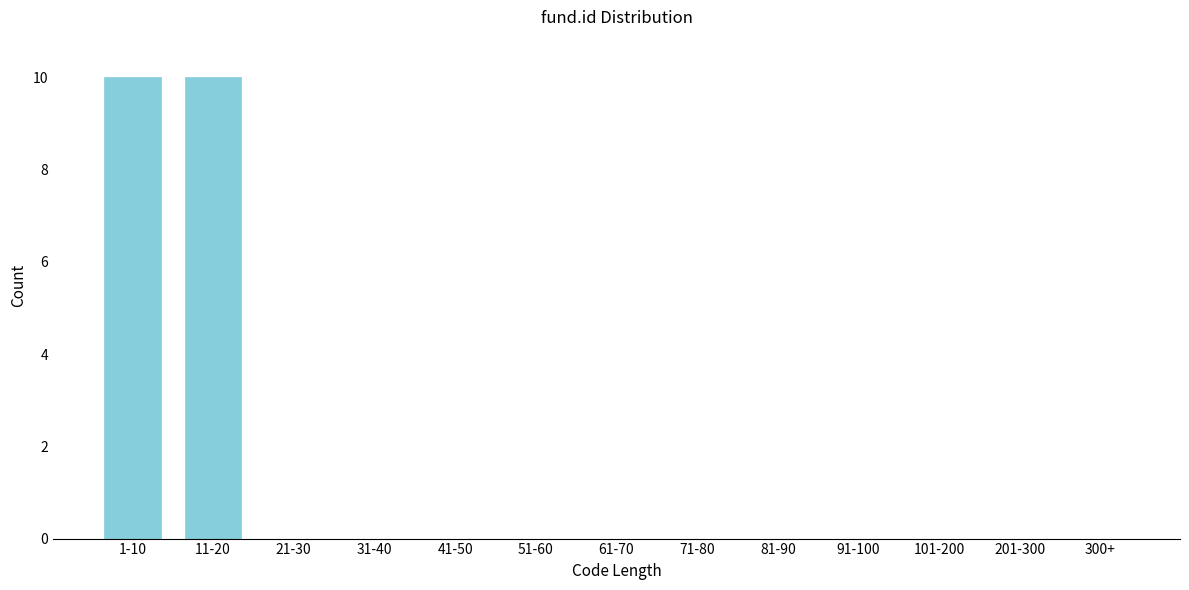

Reading left to right, list all the values displayed in this chart.

1-10=10	11-20=10	21-30=0	31-40=0	41-50=0	51-60=0	61-70=0	71-80=0	81-90=0	91-100=0	101-200=0	201-300=0	300+=0